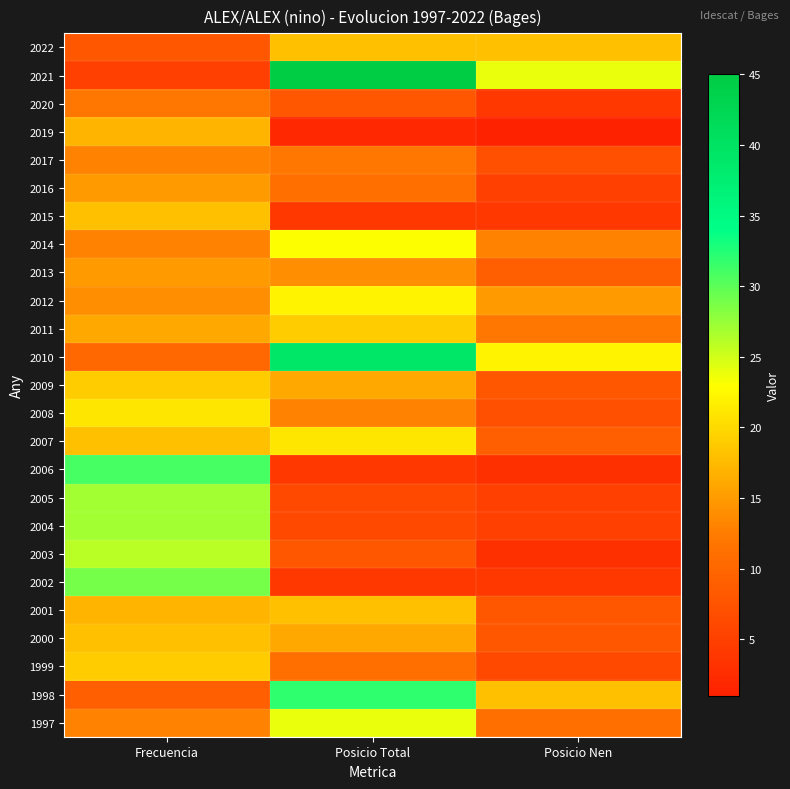

What is the total value across all series at Posicio Total?

396